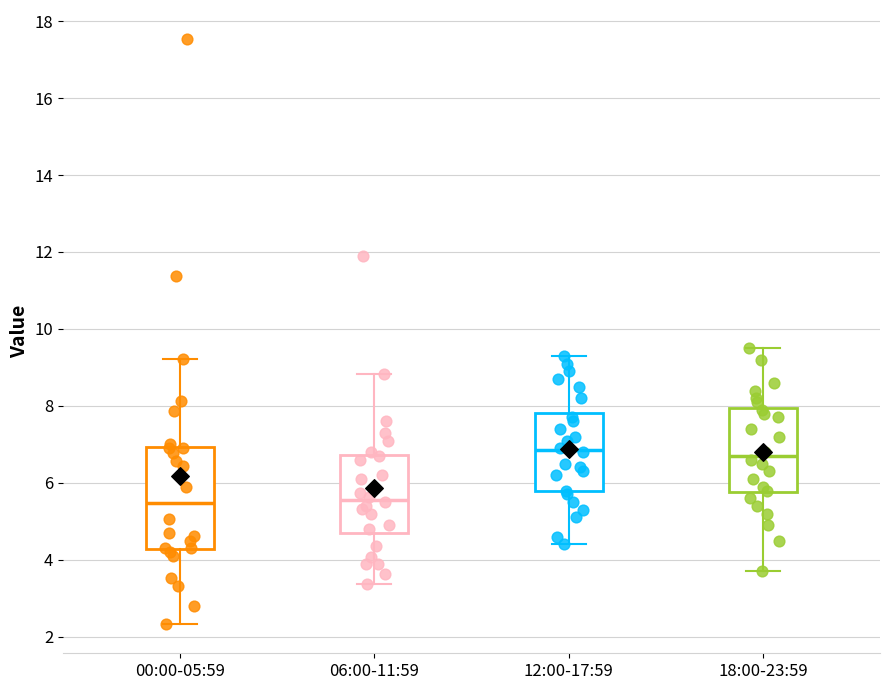

Reading left to right, transcribe this box plot: for each box, give where its median line is, the range the box spans, and where its two whiskers end, as read against the y-axis. The values are not printed on the chart, so give them approximately, as read against the axis.

00:00-05:59: median 5.4, box 4.2 to 7.0, whiskers 2.4 to 9.2
06:00-11:59: median 5.6, box 4.6 to 6.8, whiskers 3.4 to 8.8
12:00-17:59: median 6.8, box 5.8 to 7.8, whiskers 4.4 to 9.4
18:00-23:59: median 6.8, box 5.8 to 8.0, whiskers 3.8 to 9.6